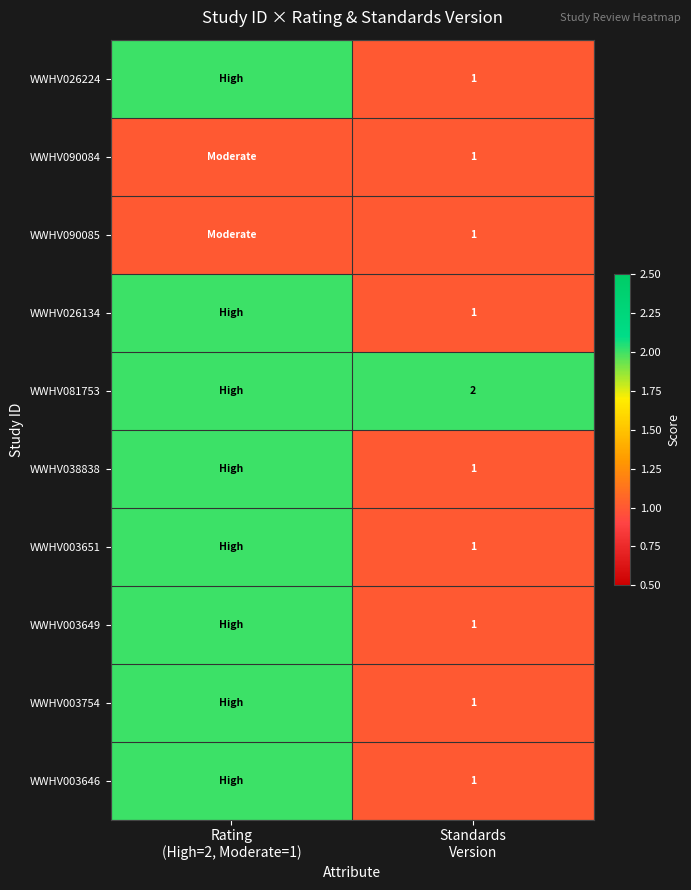

What is the sum of all WWHV026224 values?

3